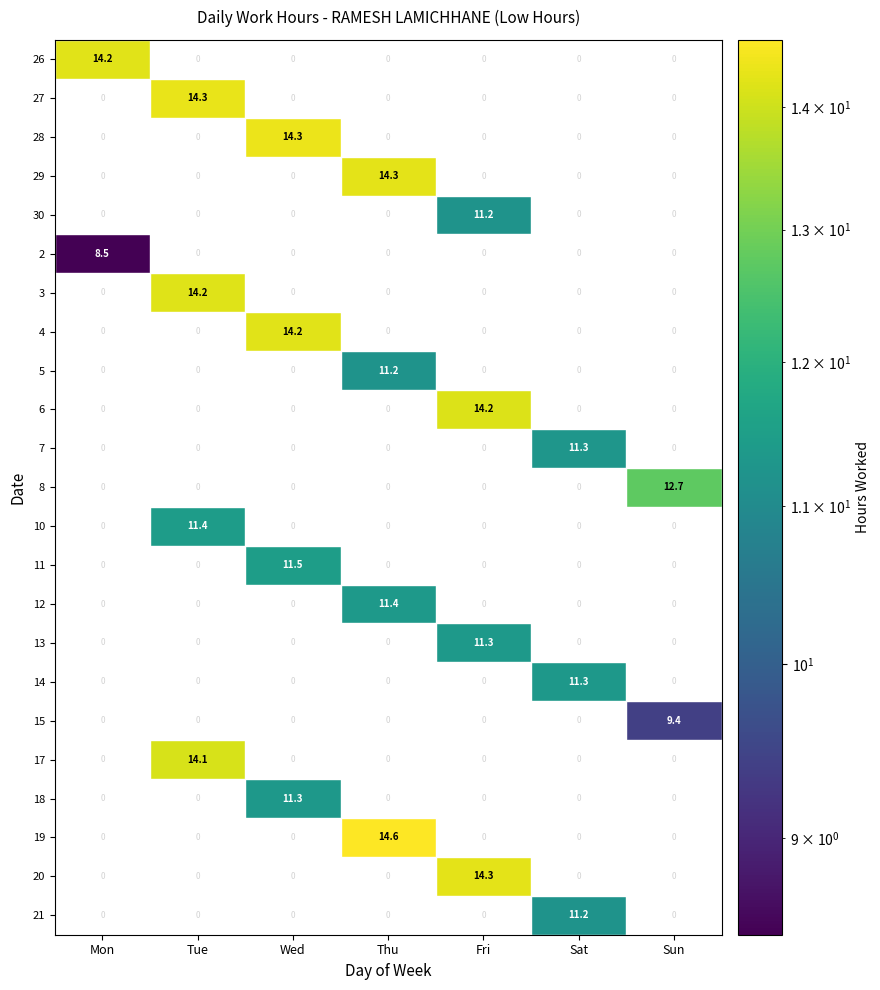

Which series has the largest total across all categories?

19